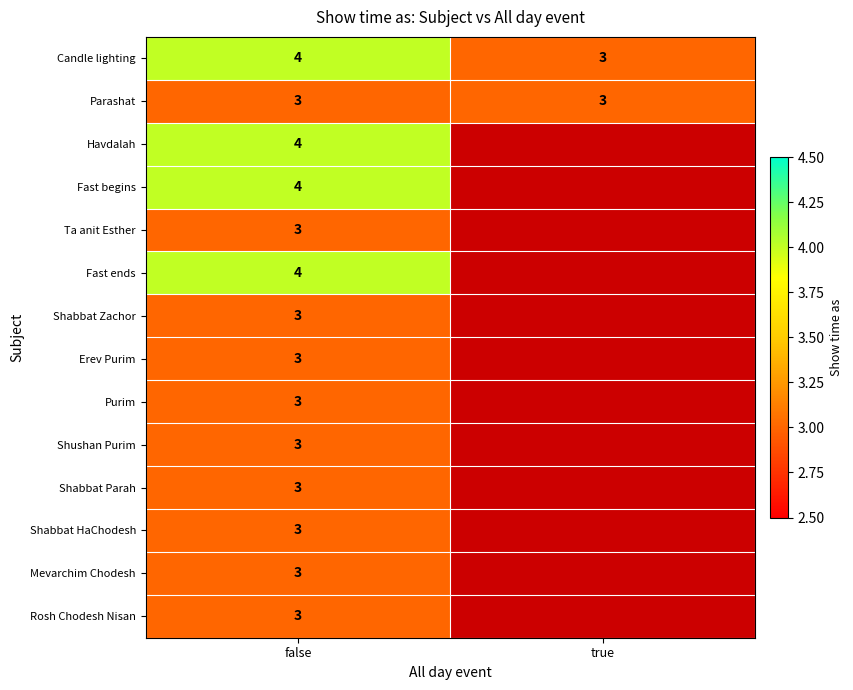

What is the approximate value of Parashat at false?

3